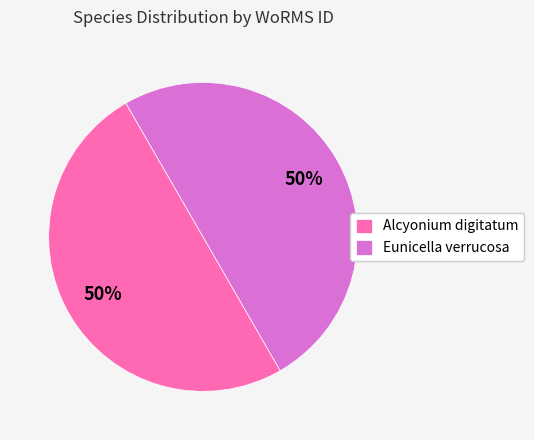

How many segments does this pie chart have?

2